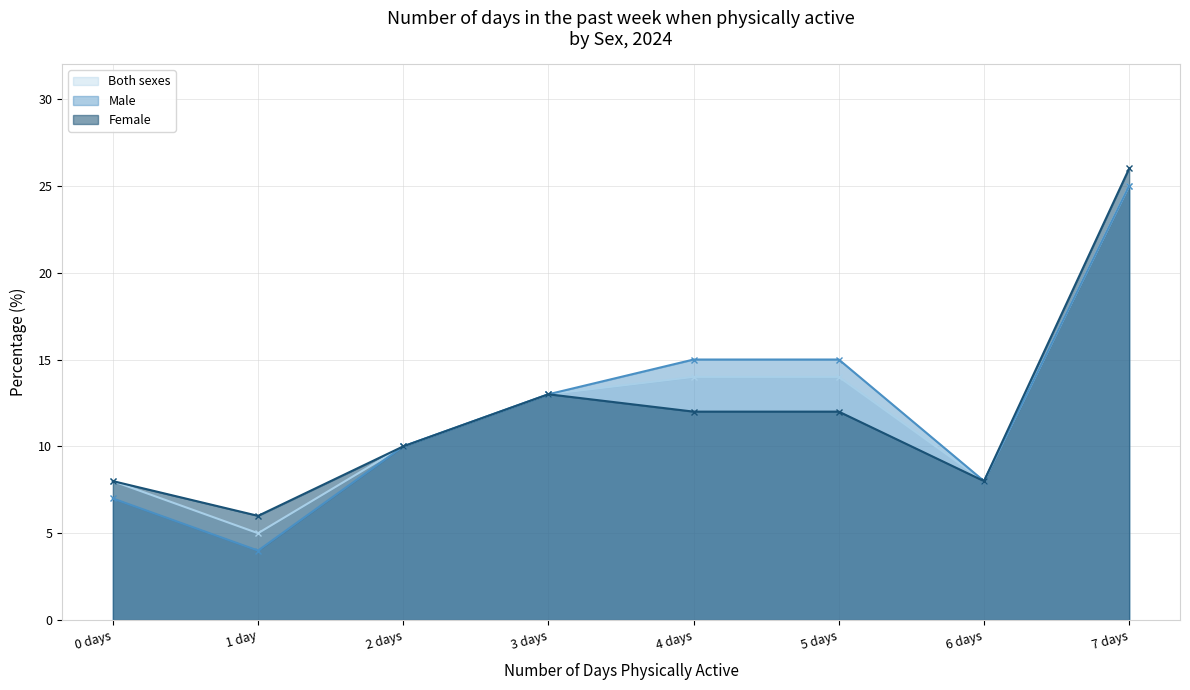

At which label does Both sexes first exceed 13?

4 days